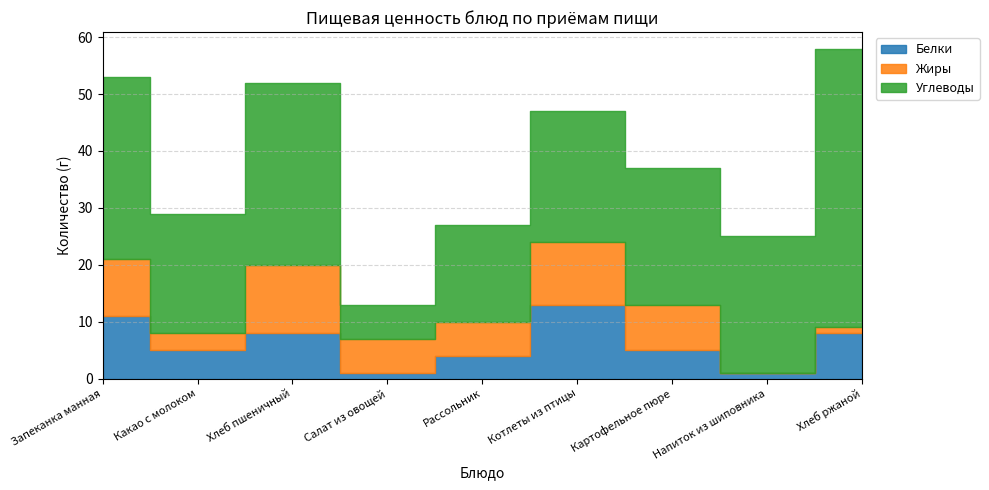

How many lines are shown in the chart?

3